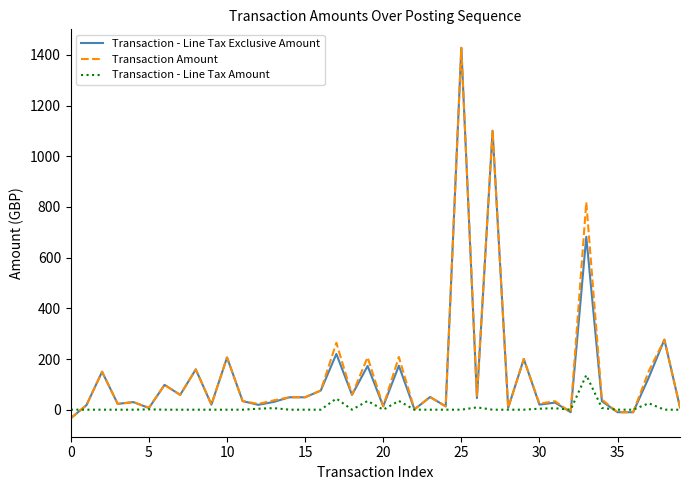

What is the minimum value for Transaction Amount?

-33.6